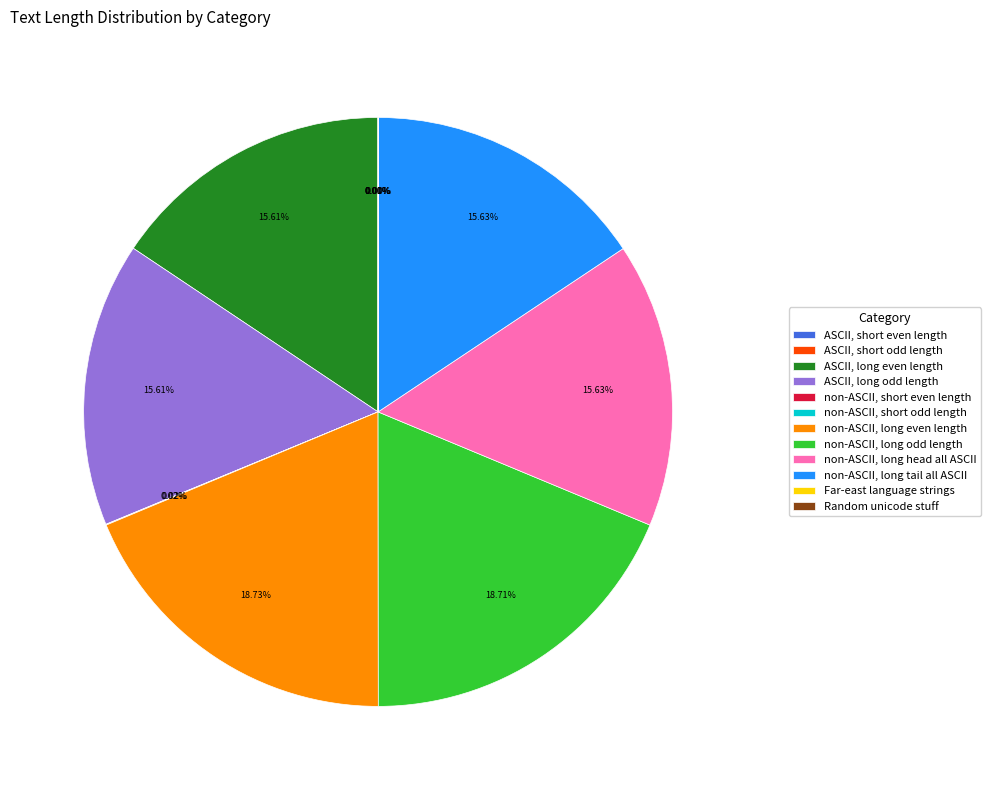

Is there a majority slice in this chart?

No